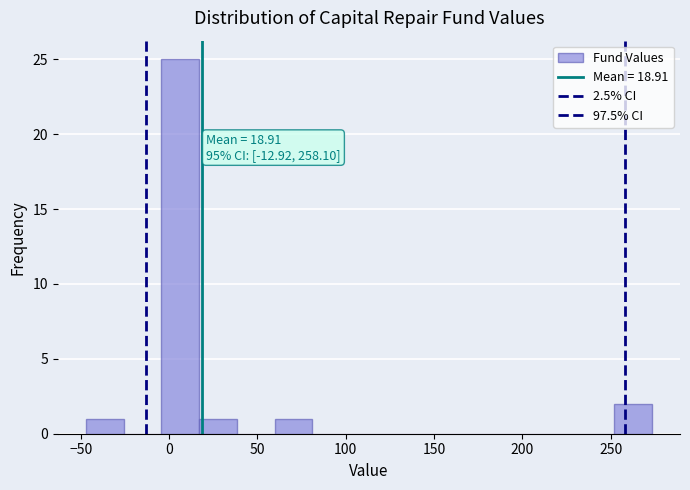

Which range on the x-axis has the tallest bar?

-5 to 15